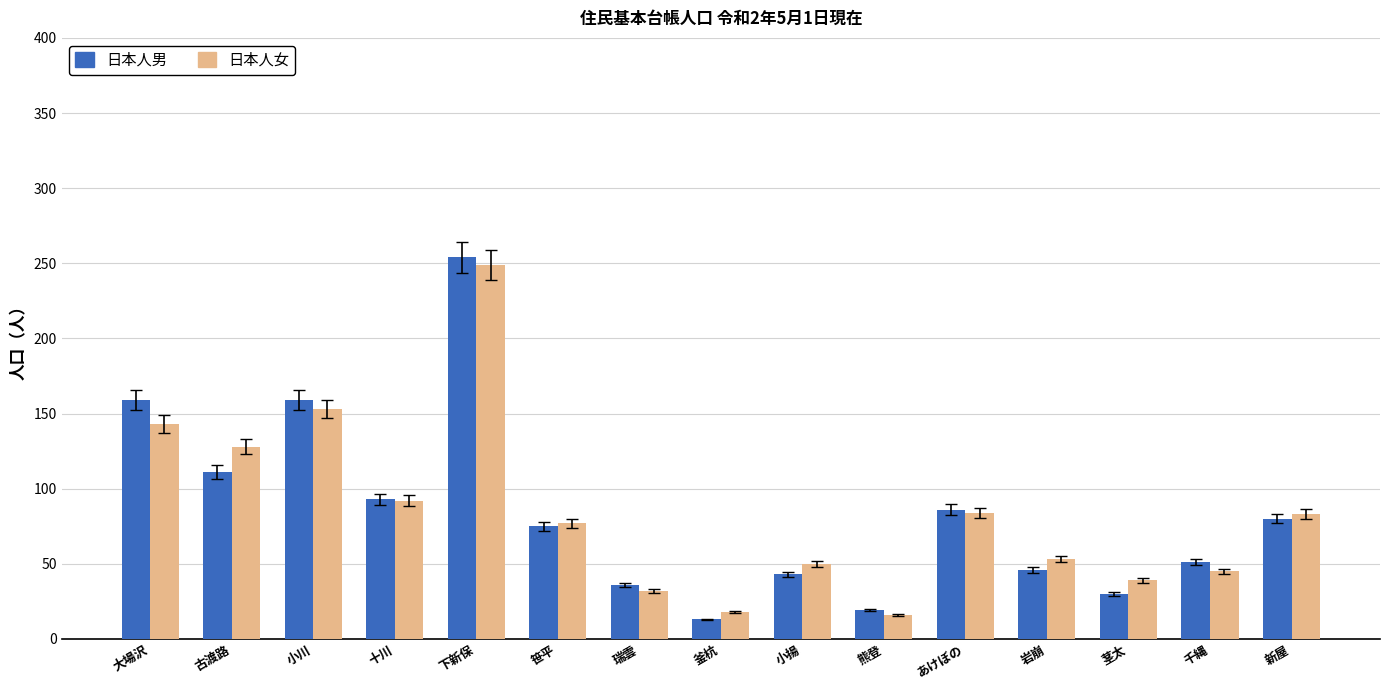

Is it true that 日本人女 equals 115 at あけぼの?

False